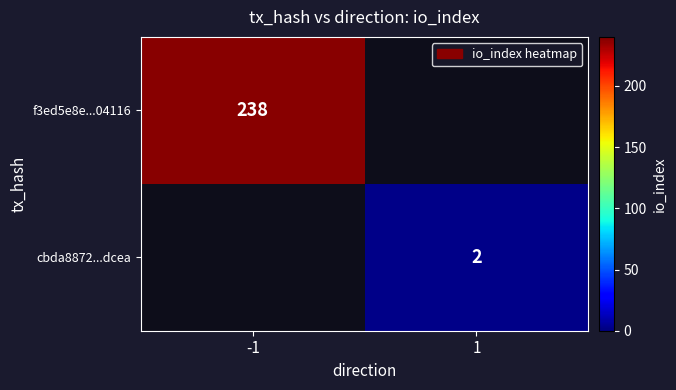

Is the value of f3ed5e8e...04116 at -1 greater than the value of cbda8872...dcea at 1?

Yes